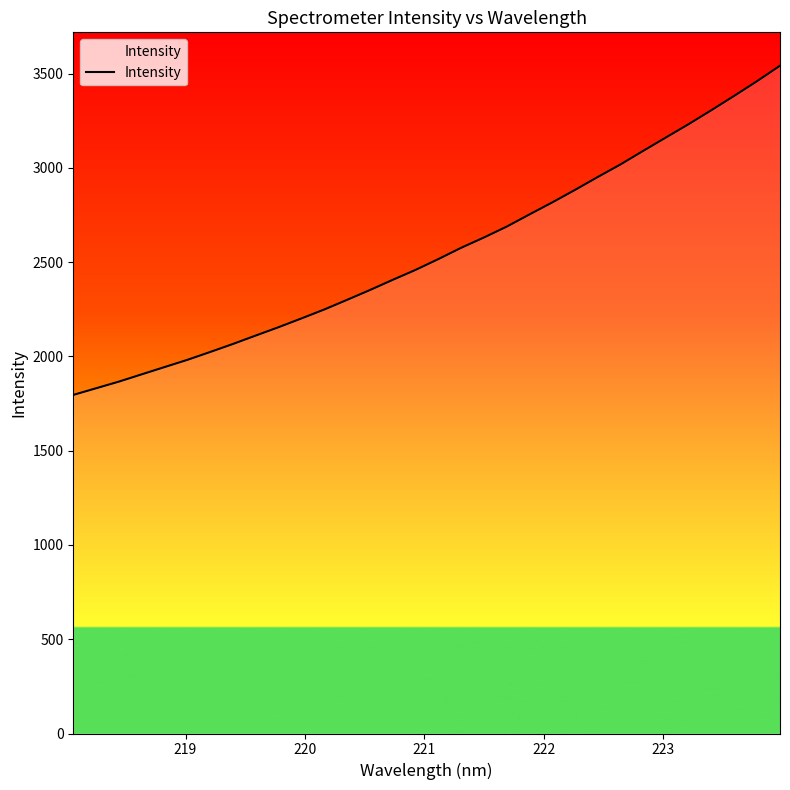

What is the greatest value displayed?

3542.2